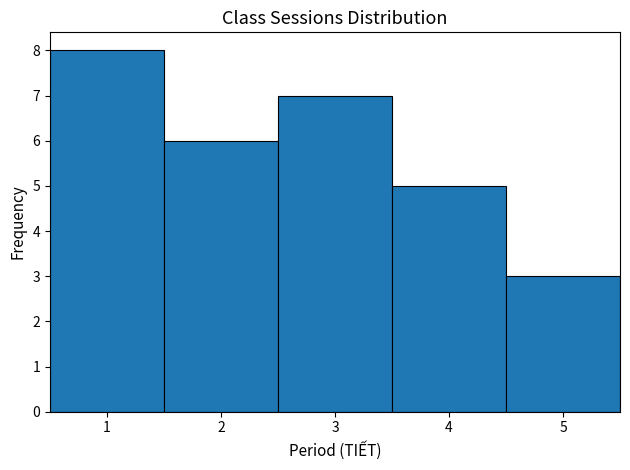

Reading left to right, list every bar in this chart as the range it spans on the x-axis followed by its height. The values are not printed on the chart, so give them approximately, as read against the axis.

0.5 to 1.5: 8
1.5 to 2.5: 6
2.5 to 3.5: 7
3.5 to 4.5: 5
4.5 to 5.5: 3